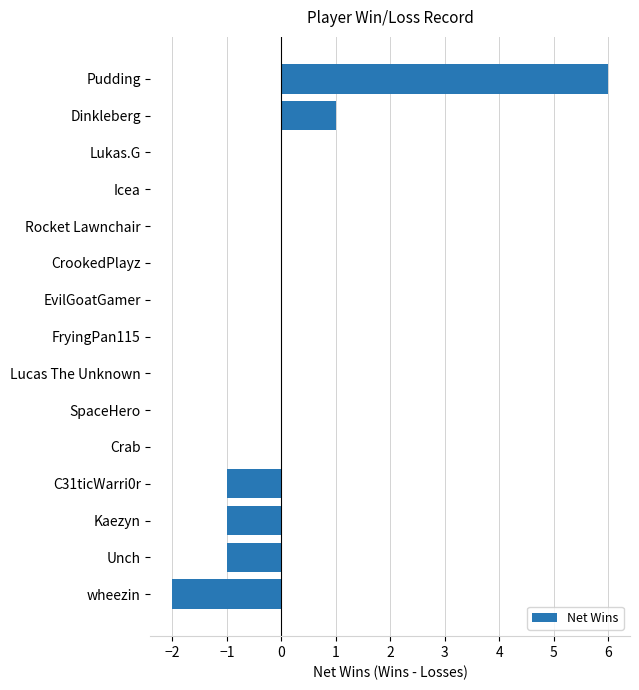

At which label is the value closest to 2?

Dinkleberg